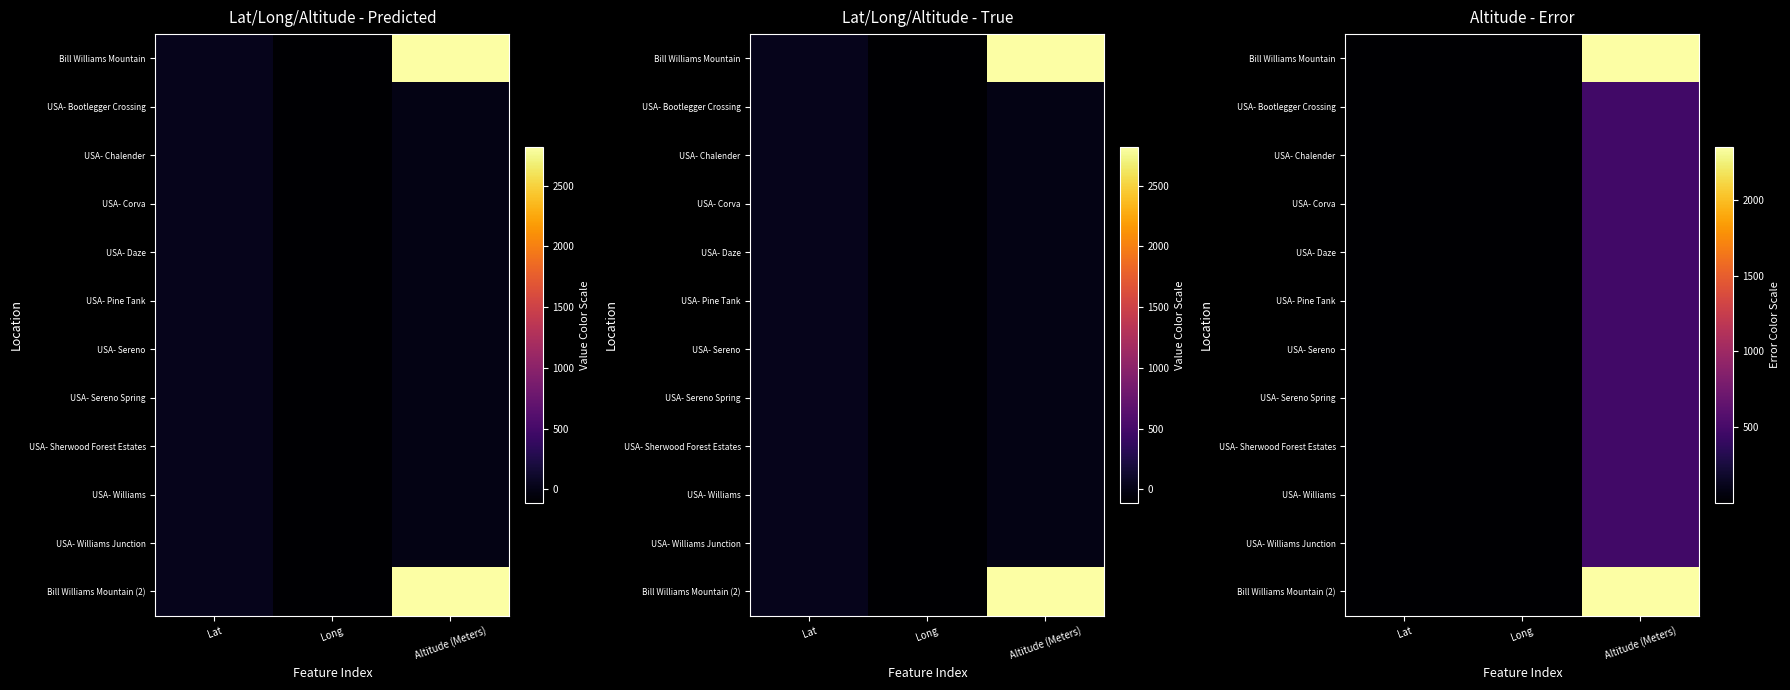

How many categories are shown in the chart?

3